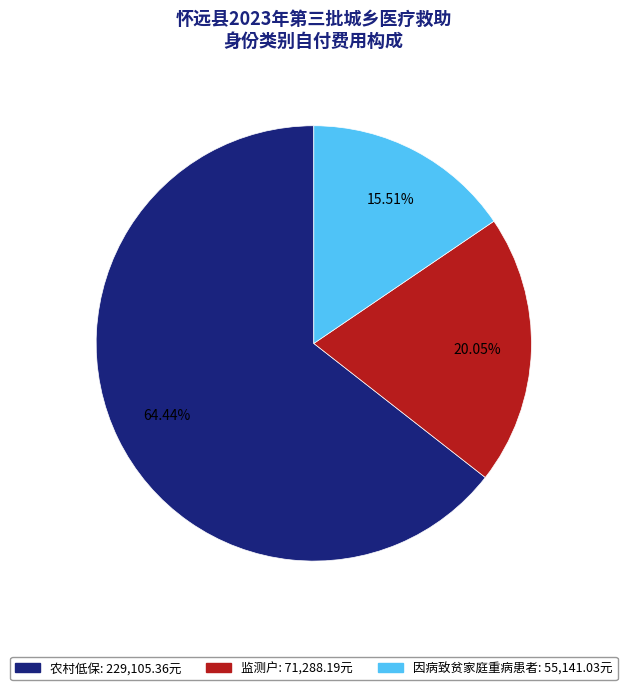

How many segments does this pie chart have?

3